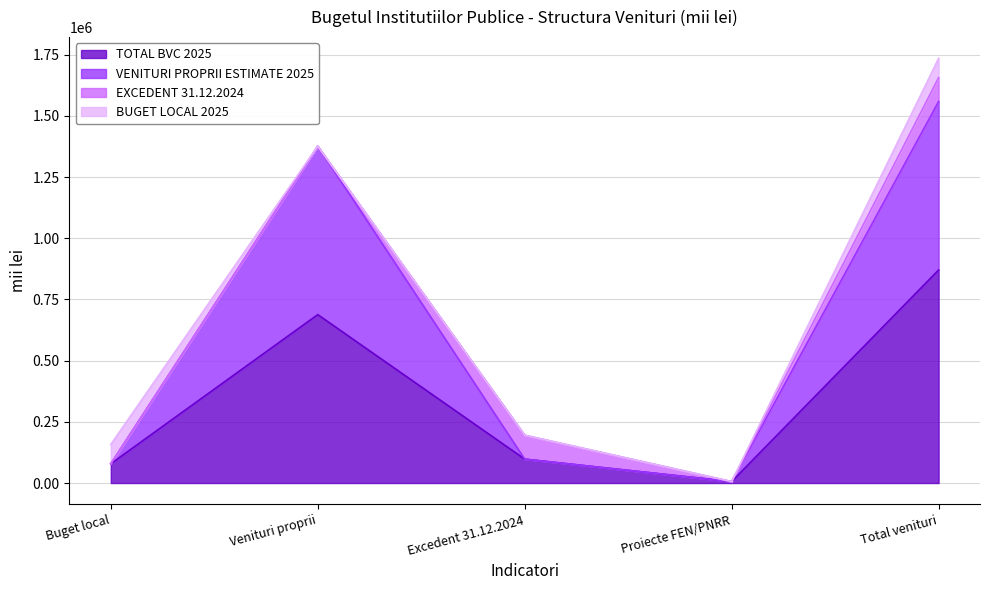

At which category does TOTAL BVC 2025 reach its first local valley?

Proiecte FEN/PNRR